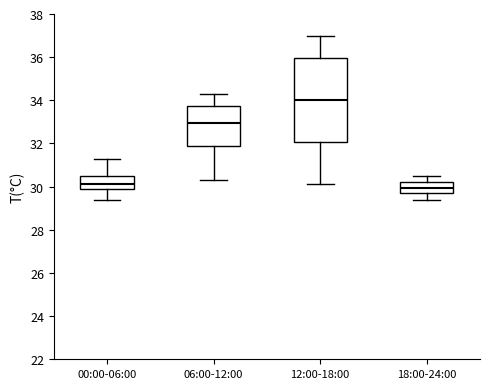

Reading left to right, read every box against the y-axis: the position of its median line, the range the box covers, and the ends of its whiskers. The values are not printed on the chart, so give them approximately, as read against the axis.

00:00-06:00: median 30.2, box 29.8 to 30.6, whiskers 29.4 to 31.4
06:00-12:00: median 33.0, box 31.8 to 33.8, whiskers 30.4 to 34.4
12:00-18:00: median 34.0, box 32.0 to 36.0, whiskers 30.2 to 37.0
18:00-24:00: median 30.0, box 29.8 to 30.2, whiskers 29.4 to 30.6